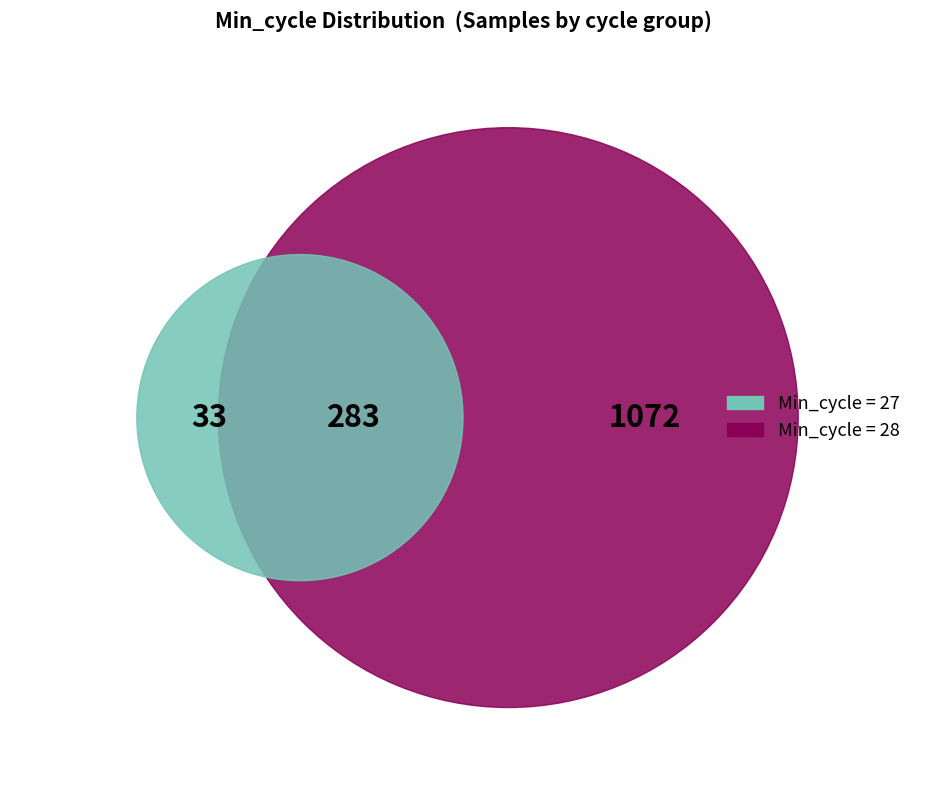

How many segments does this pie chart have?

2